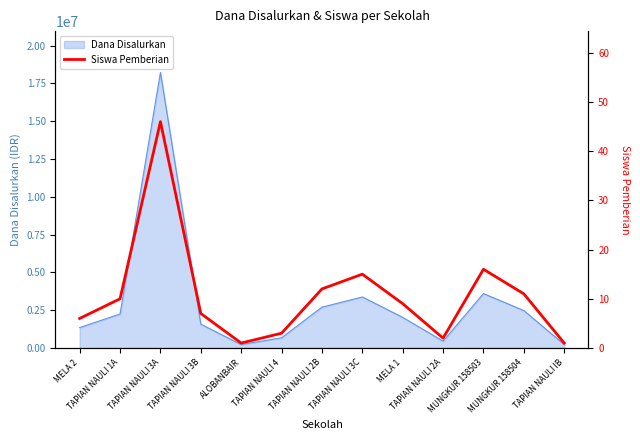

What is the average value?

11